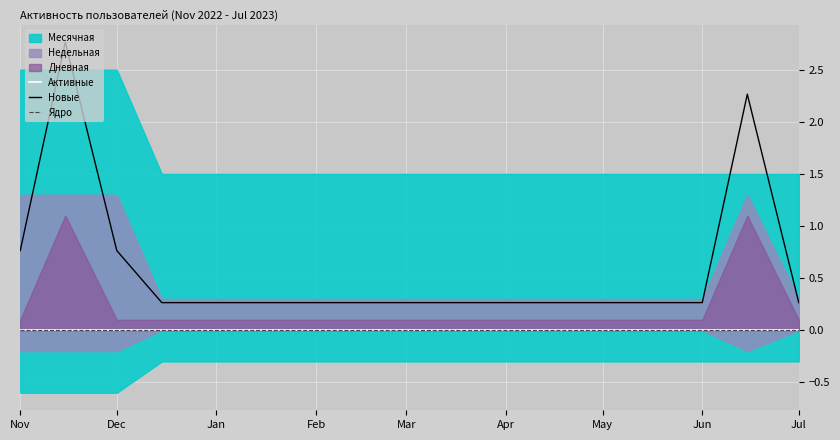

Reading right to left, transcribe all the data shown in this chart.

Активные: 0.0	0.0	0.0	0.0	0.0	0.0	0.0	0.0	0.0	0.0	0.0	0.0	0.0	0.0	0.0	0.0	0.0
Новые: 0.3	2.3	0.3	0.3	0.3	0.3	0.3	0.3	0.3	0.3	0.3	0.3	0.3	0.3	0.8	2.8	0.8
Ядро: 0.0	0.0	0.0	0.0	0.0	0.0	0.0	0.0	0.0	0.0	0.0	0.0	0.0	0.0	0.0	0.0	0.0